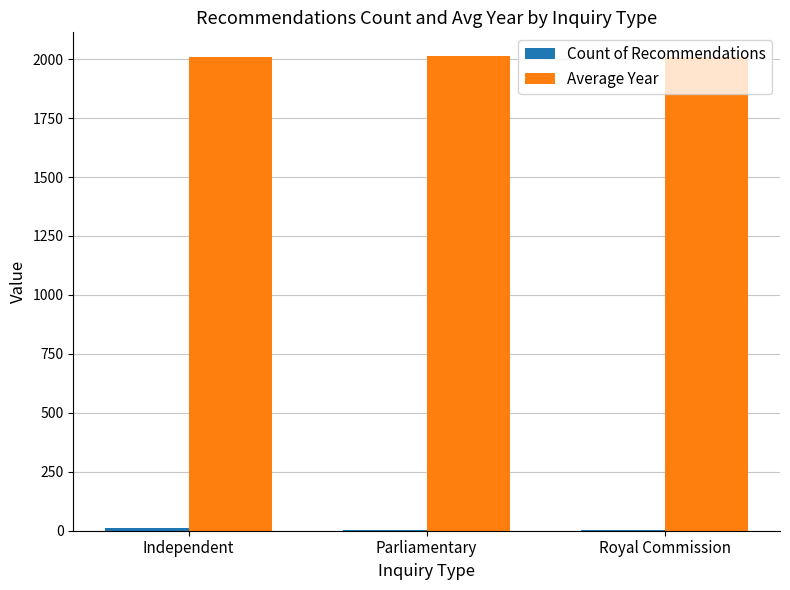

What is the maximum value shown in the chart?

2013.0